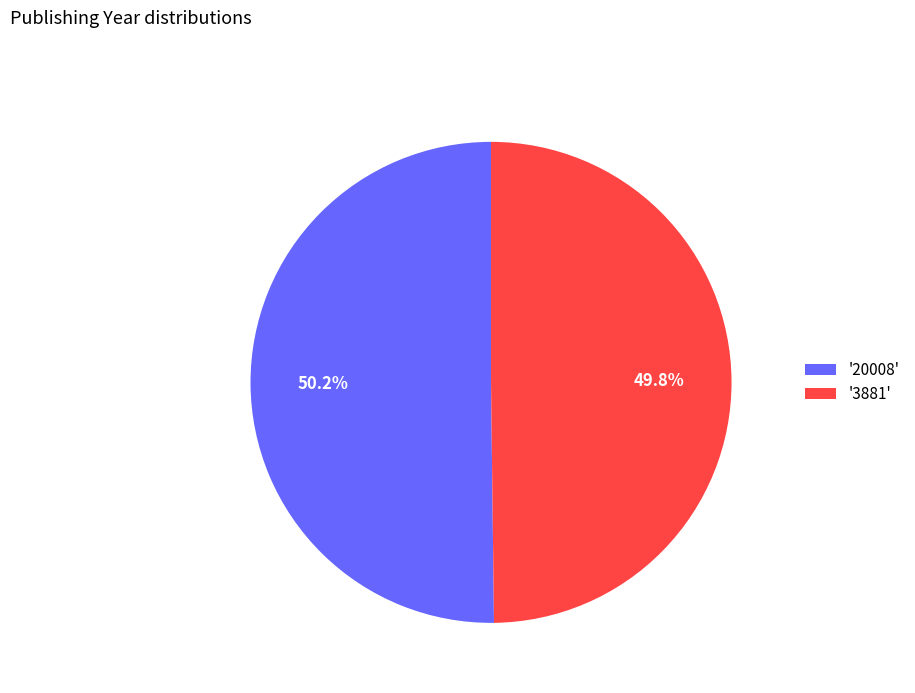

Is there any slice that represents more than half of the pie?

Yes